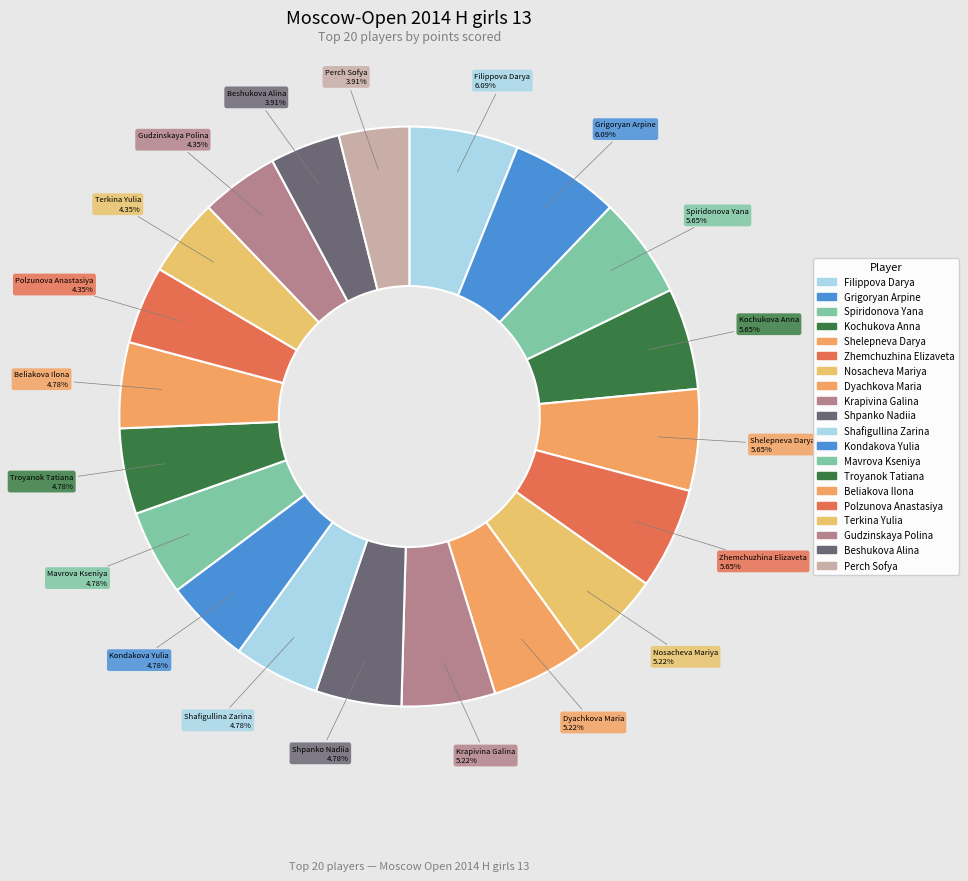

The Beliakova Ilona slice represents 5% of the pie. True or false?

True